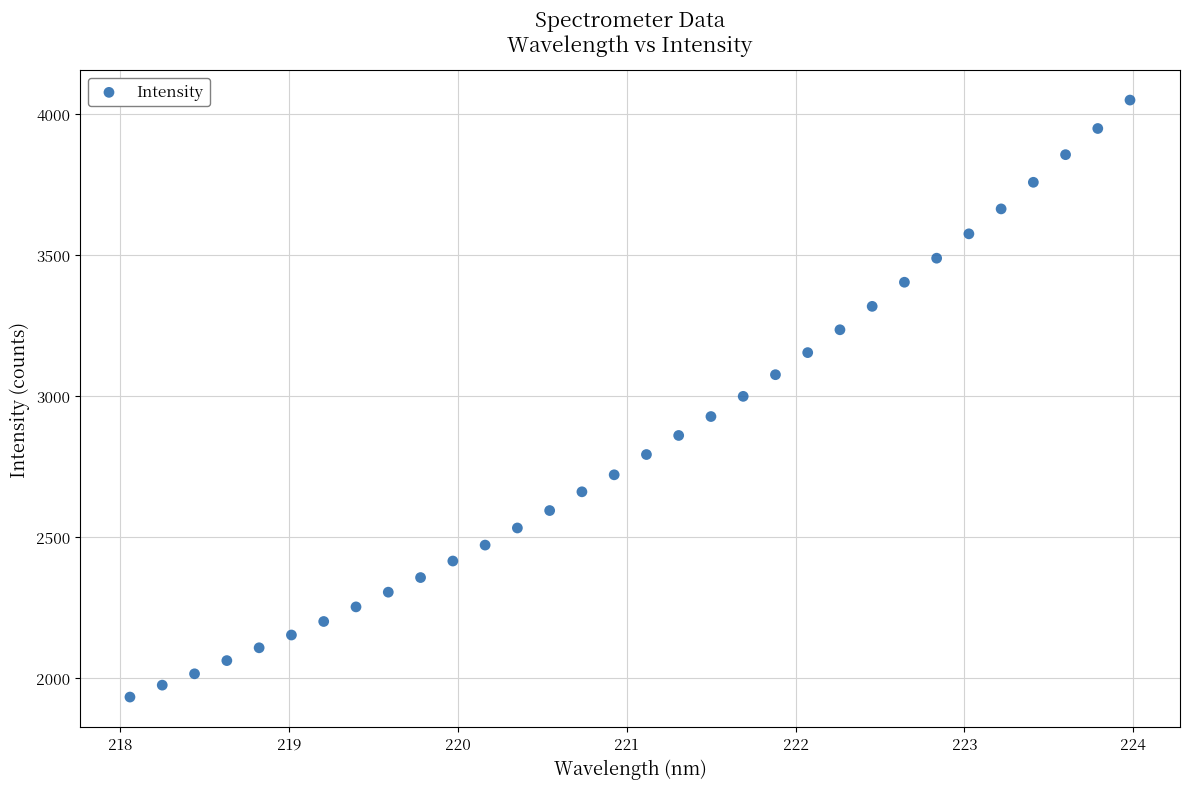

What is the range of X values (max minus min)?

5.9